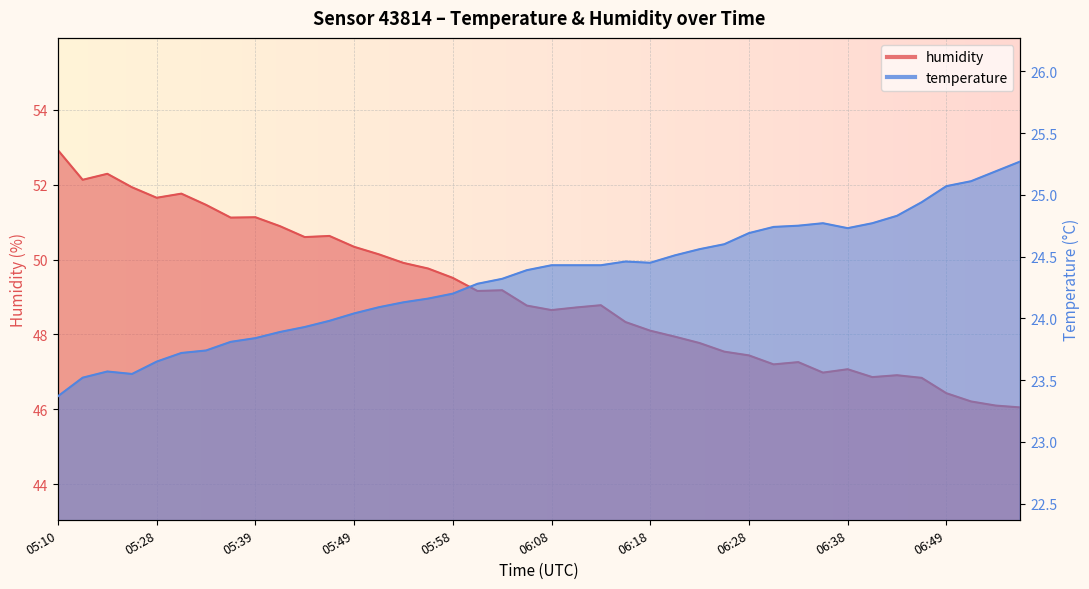

True or false: temperature has a value of 25.3 at 06:57.

True